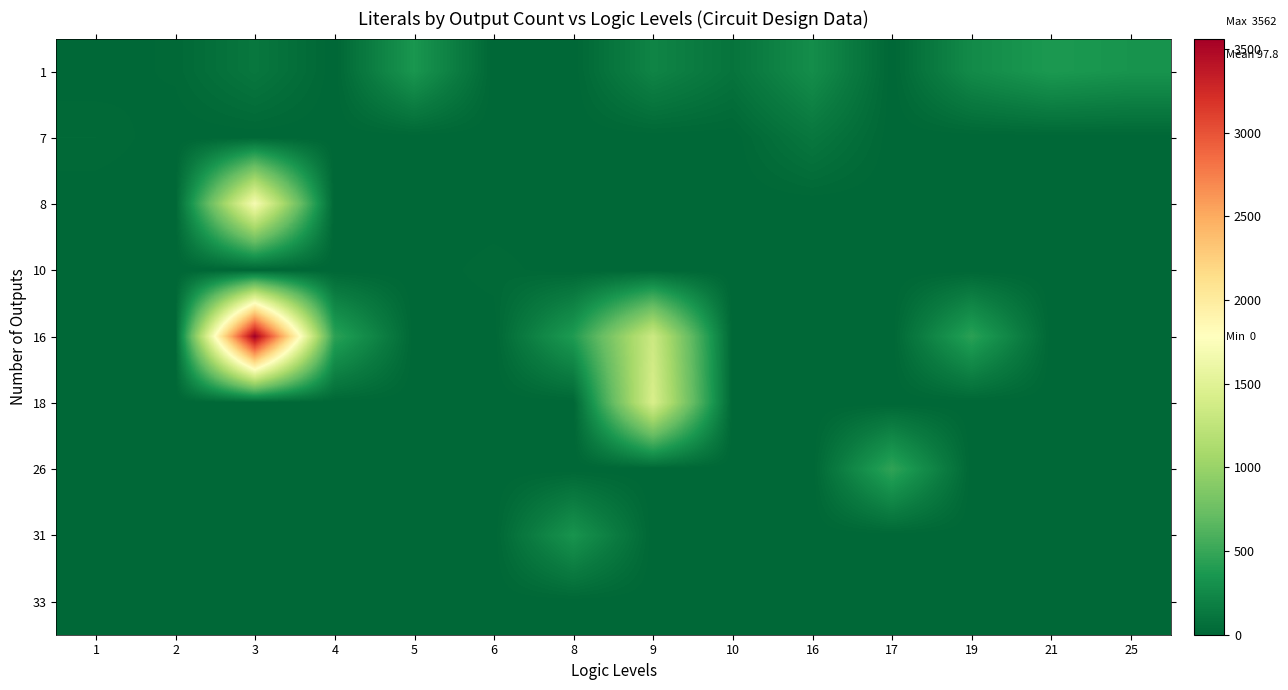

Reading left to right, extract all data points from this chart.

1: 1=2	2=18	3=118	4=0	5=352	6=0	8=0	9=216	10=94	16=286	17=0	19=264	21=374	25=332
7: 1=28	2=0	3=0	4=0	5=0	6=0	8=0	9=0	10=0	16=118	17=0	19=0	21=0	25=0
8: 1=0	2=0	3=1698	4=0	5=0	6=0	8=0	9=0	10=0	16=0	17=0	19=0	21=0	25=0
10: 1=0	2=0	3=0	4=0	5=0	6=23	8=0	9=0	10=0	16=0	17=0	19=0	21=0	25=0
16: 1=0	2=0	3=3562	4=448	5=0	6=0	8=389	9=1336	10=0	16=0	17=0	19=440	21=0	25=0
18: 1=0	2=0	3=0	4=0	5=0	6=0	8=0	9=1430	10=0	16=0	17=0	19=0	21=0	25=0
26: 1=0	2=0	3=0	4=0	5=0	6=0	8=0	9=0	10=0	16=0	17=466	19=0	21=0	25=0
31: 1=0	2=0	3=0	4=0	5=0	6=0	8=333	9=0	10=0	16=0	17=0	19=0	21=0	25=0
33: 1=0	2=0	3=0	4=0	5=0	6=0	8=0	9=0	10=0	16=0	17=0	19=0	21=0	25=0